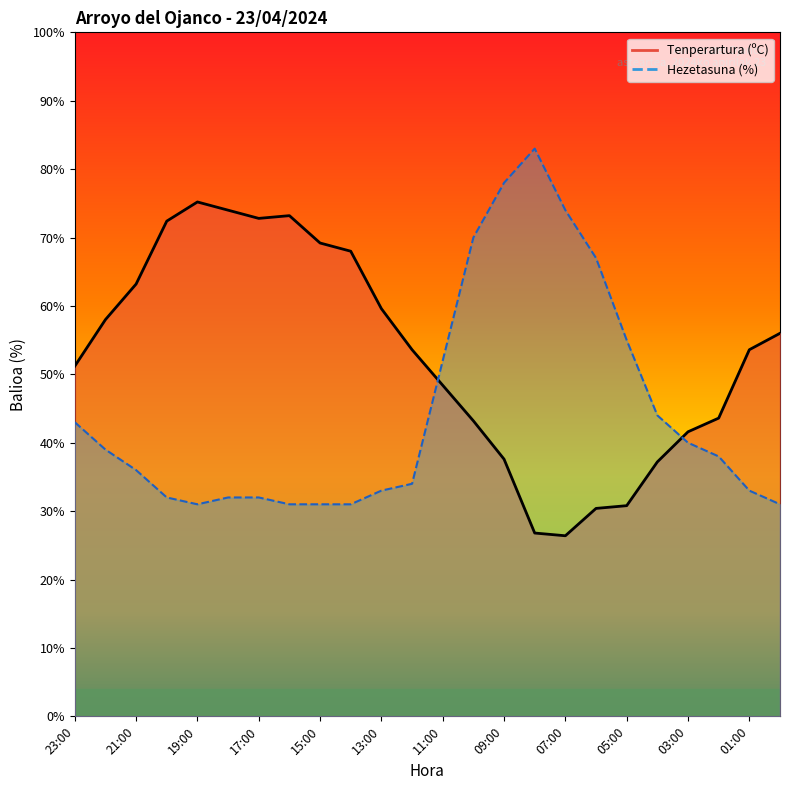

Where does the Hezetasuna (%) line series first go above 38?

23:00